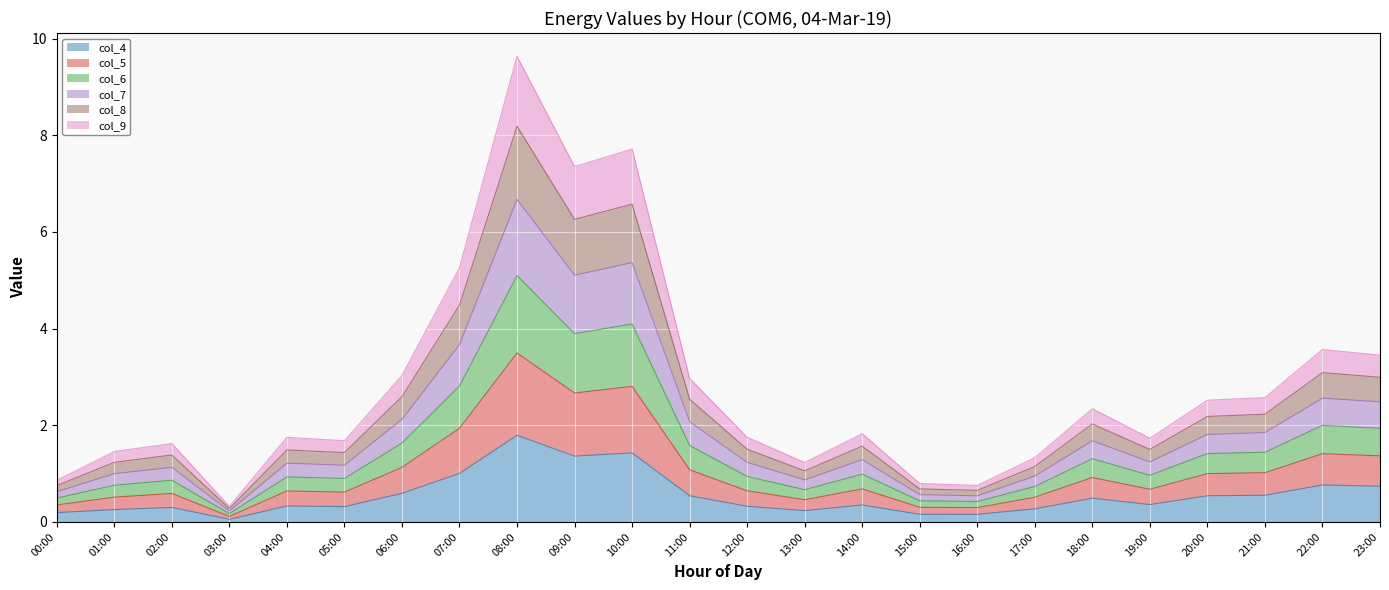

Where is the first local minimum for col_8?

03:00